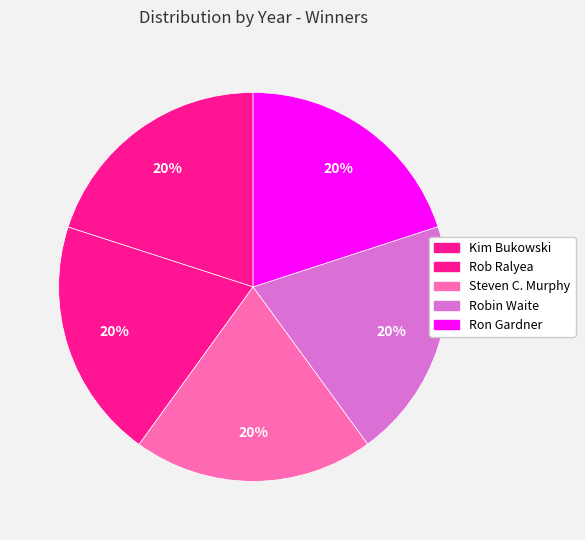

Rank the categories by value from lowest to highest.

Ron Gardner, Robin Waite, Steven C. Murphy, Rob Ralyea, Kim Bukowski